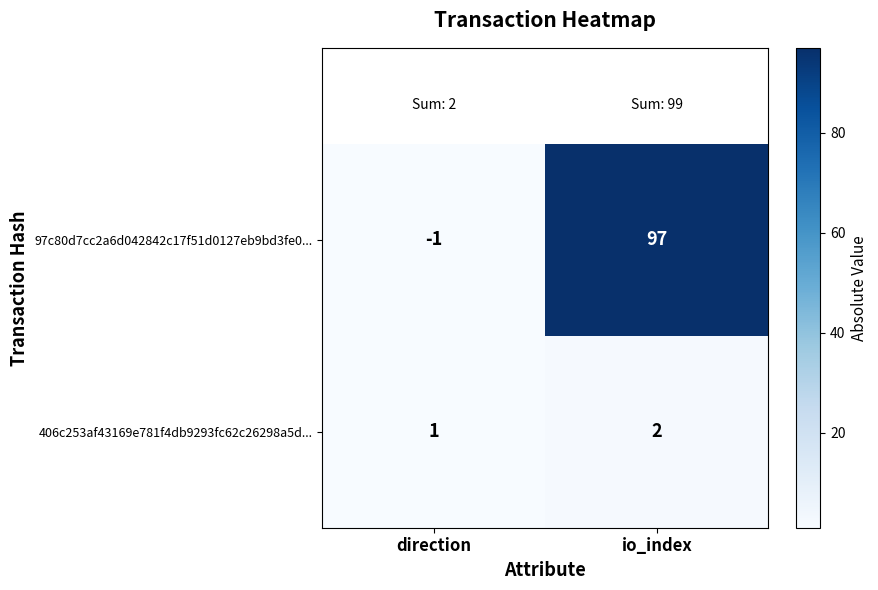

What is the sum of all 406c253af43169e781f4db9293fc62c26298a5d... values?

3